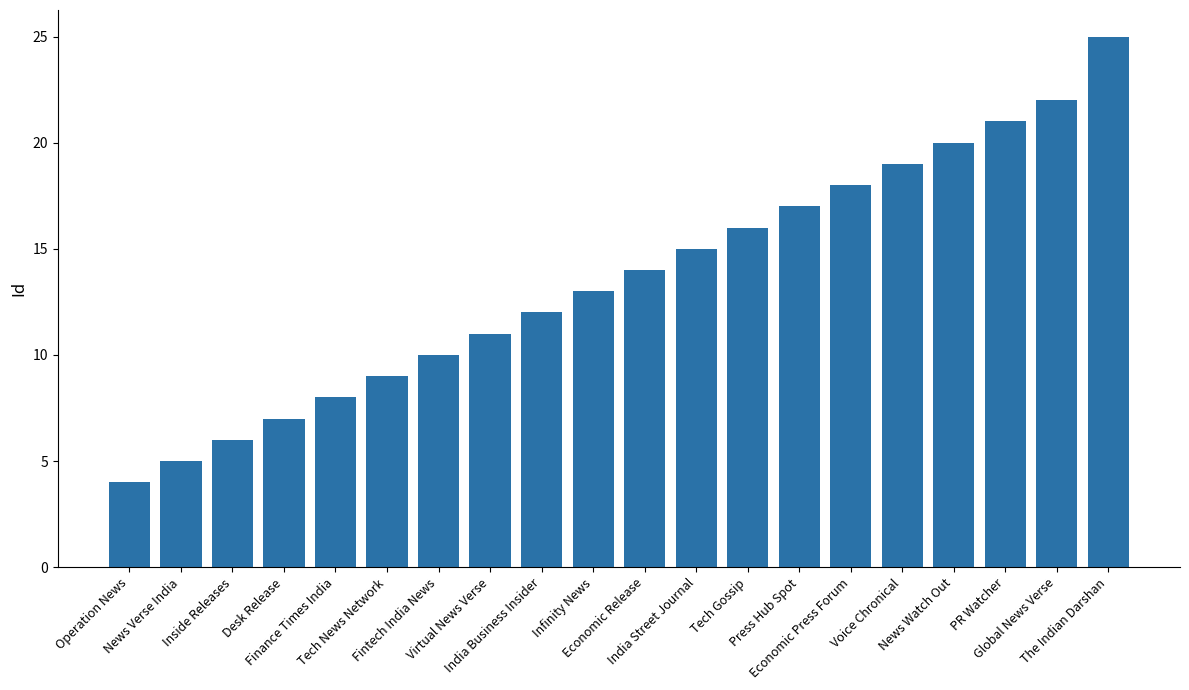

What is the change in value from News Verse India to Global News Verse?

+17